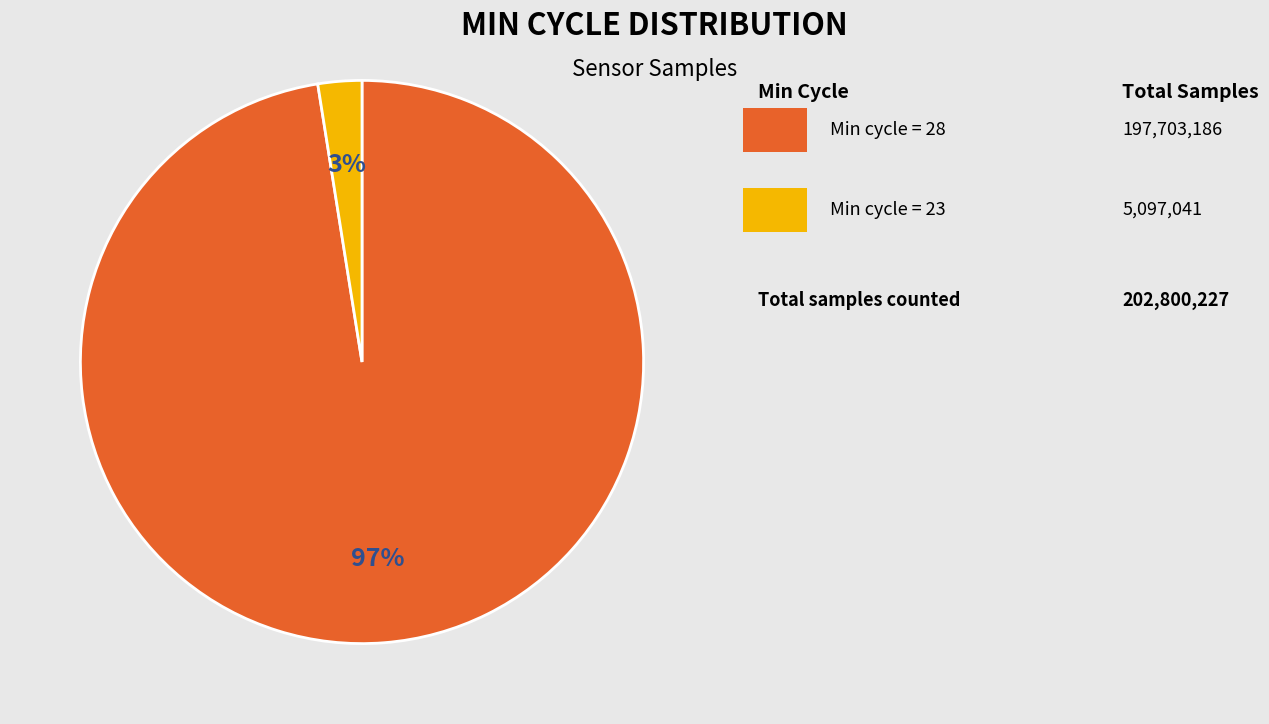

Is there a majority slice in this chart?

Yes